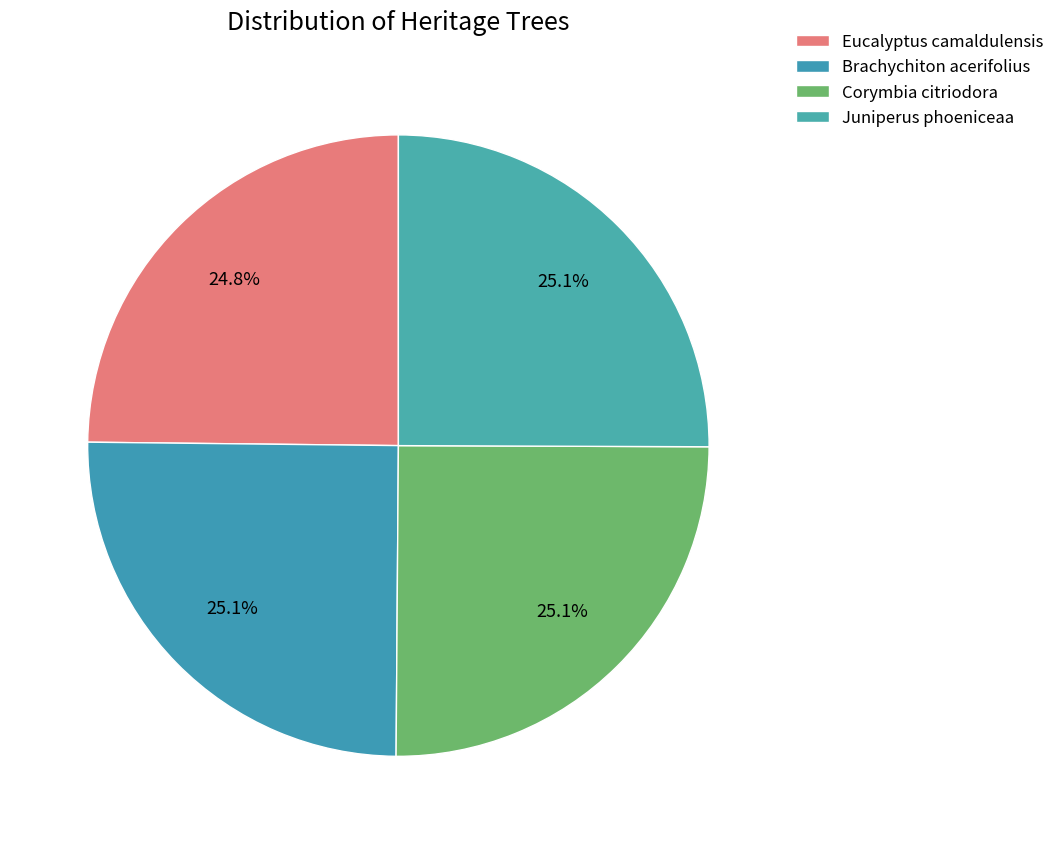

True or false: Eucalyptus camaldulensis accounts for 16% of the total.

False